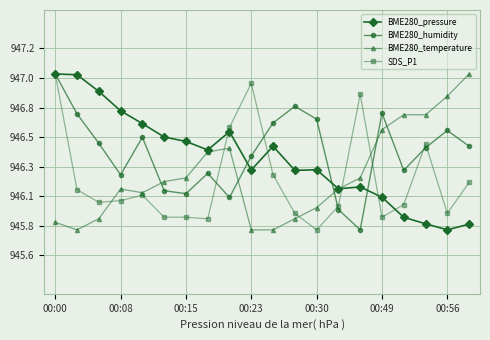

What is the average value of the SDS_P1 series?

946.2